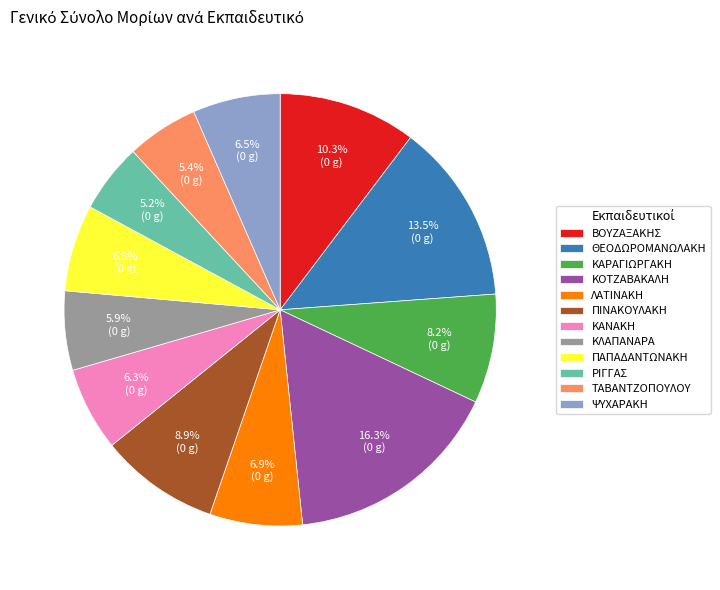

Approximately how many times larger is the value at ΚΛΑΠΑΝΑΡΑ compared to ΘΕΟΔΩΡΟΜΑΝΩΛΑΚΗ?

0.4